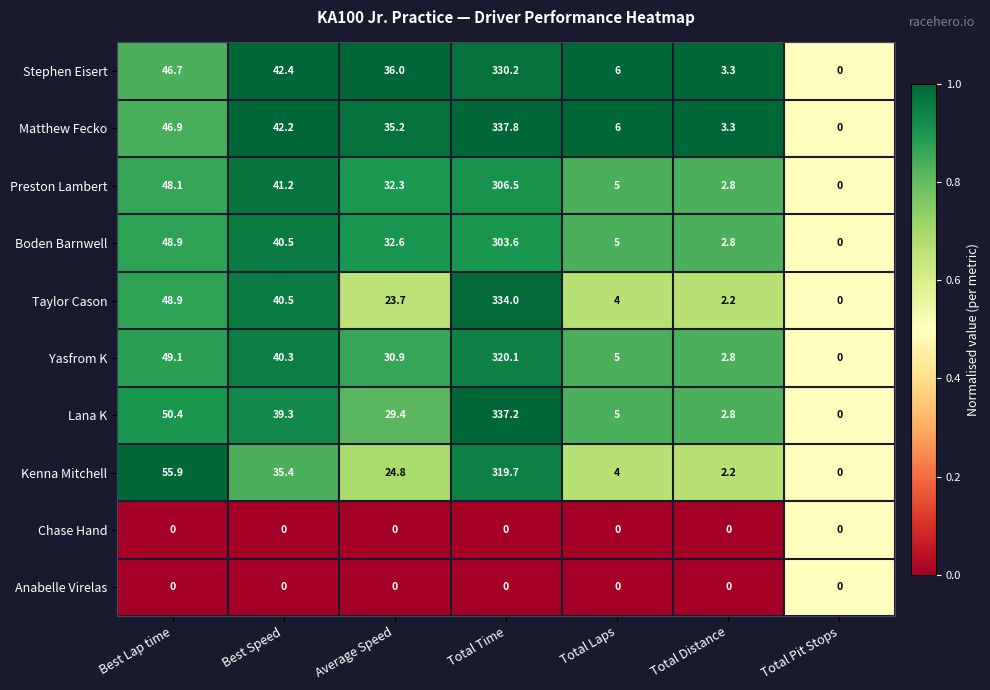

Which series changed the most between Average Speed and Total Laps?

Stephen Eisert